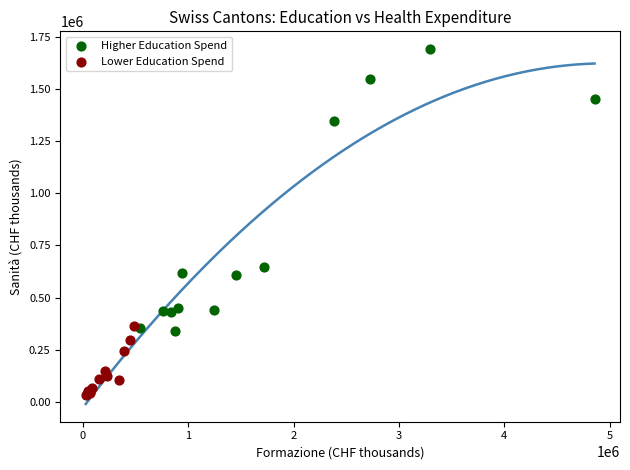

Which series contains the lowest Y value?

Lower Education Spend